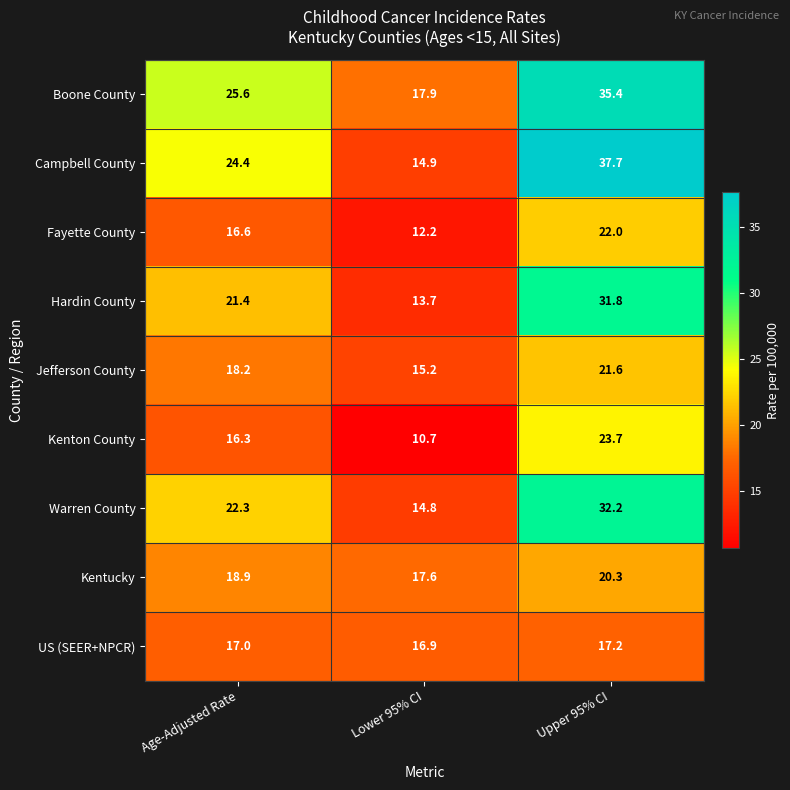

At which label does Campbell County first exceed 24?

Age-Adjusted Rate